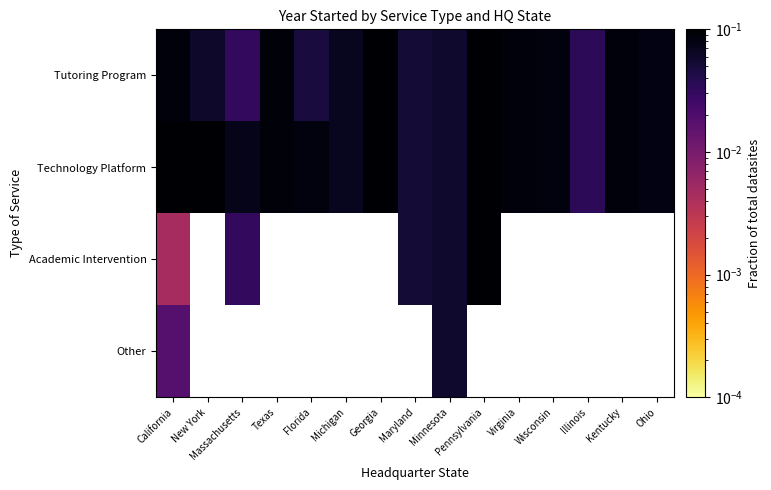

What is the average value of the Technology Platform series?

0.1